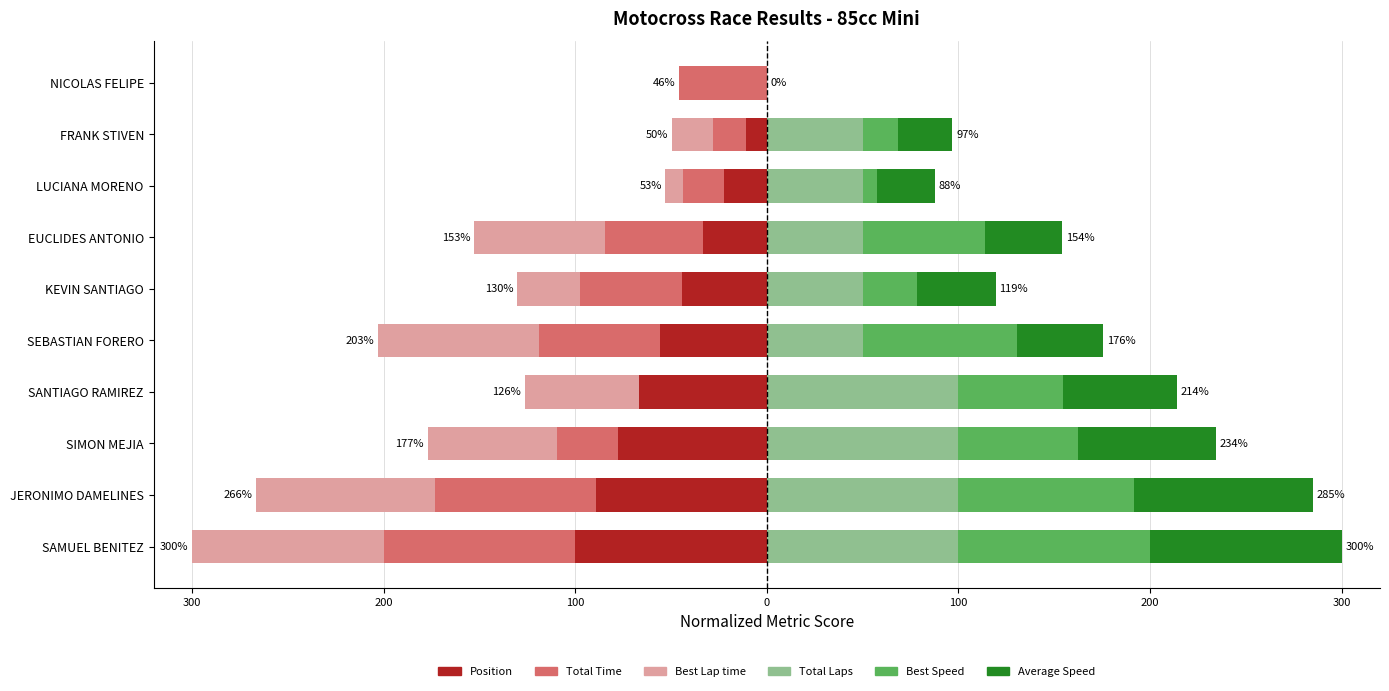

What is the difference between the maximum and second lowest values in the Position series?

88.9